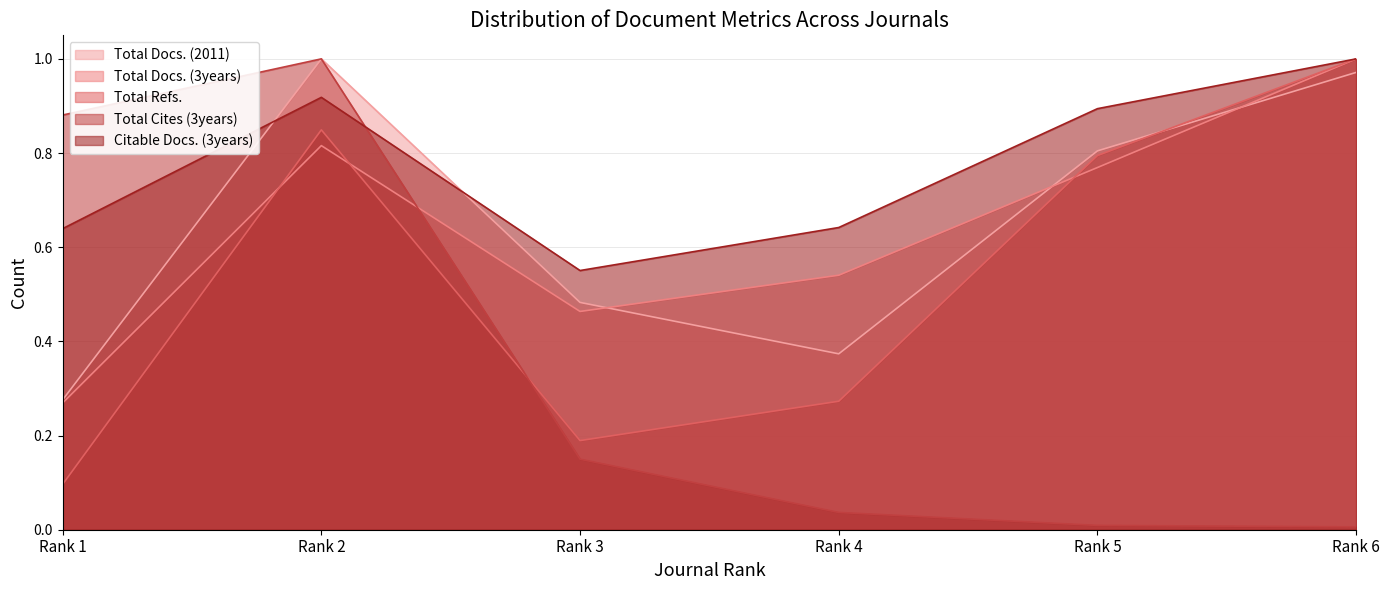

At which category is the sum across all series the highest?

Rank 2